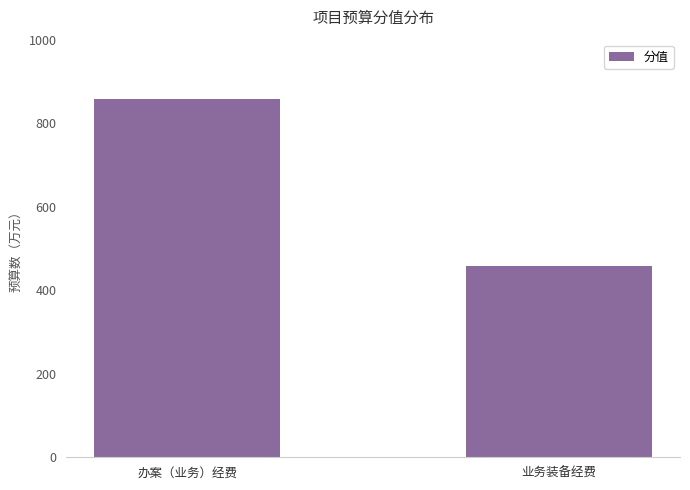

Is it true that the value at 业务装备经费 is 458?

True